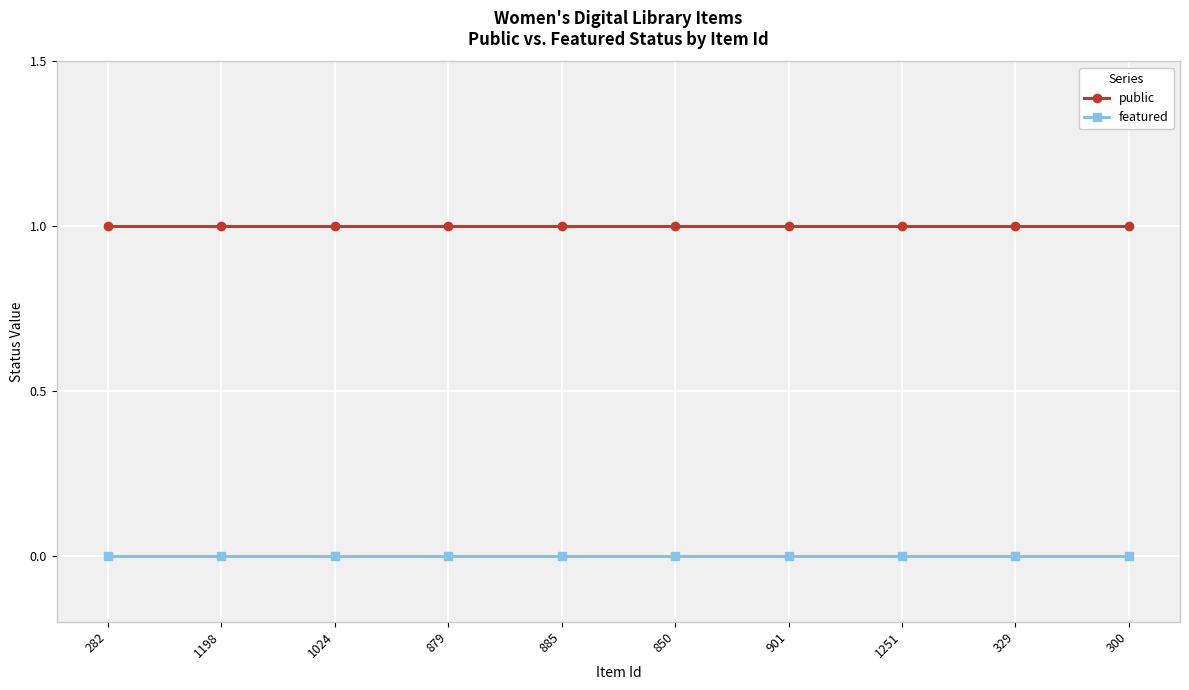

Is the value of public at 1251 greater than the value of featured at 1251?

Yes